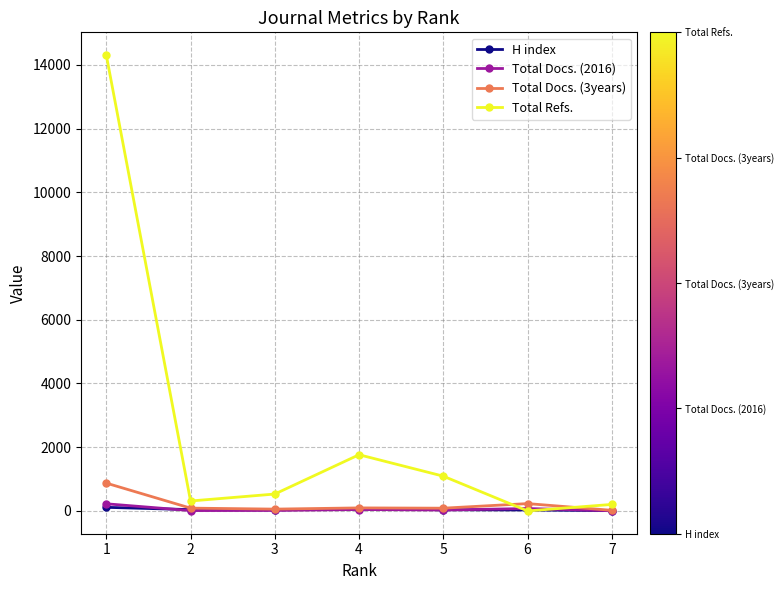

What is the difference between the Total Docs. (2016) values at 2 and 6?

64